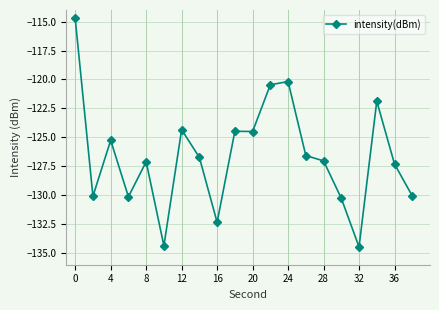

What is the average value?

-126.6